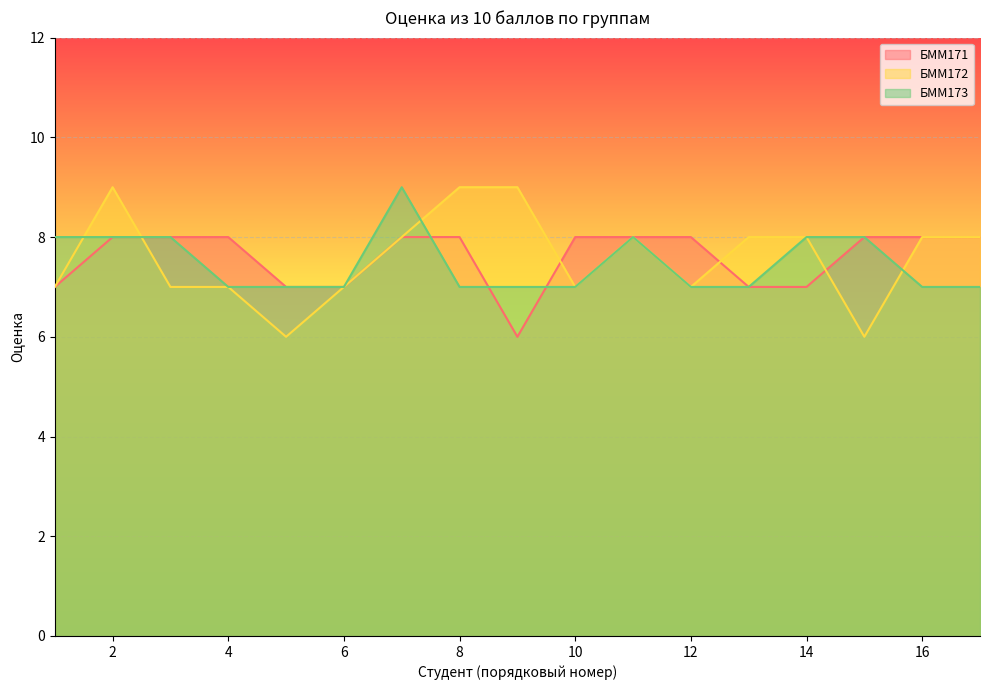

What is the difference between the highest and lowest values at 13?

1